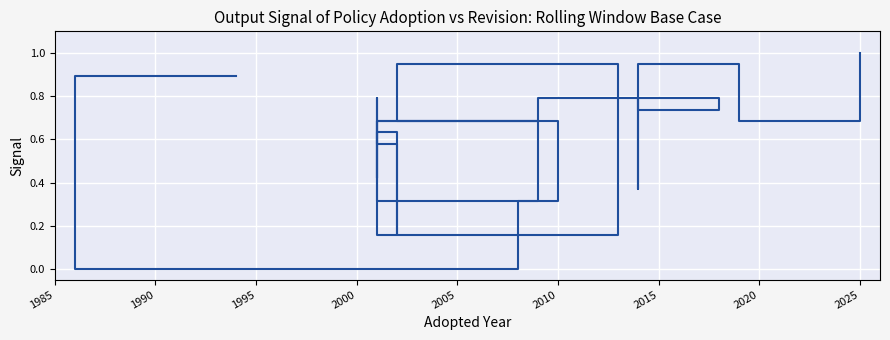

Which label corresponds to the smallest value in the chart?

1990